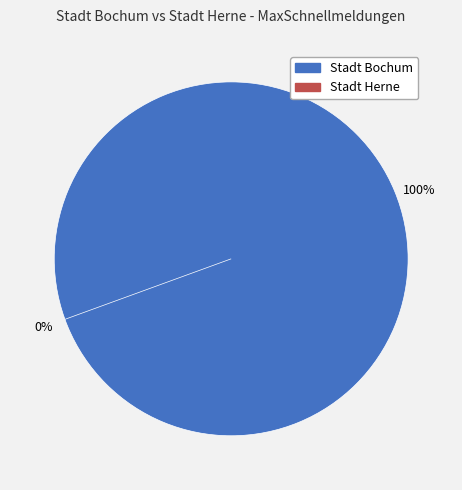

Which category has the smallest portion of the pie?

Stadt Herne